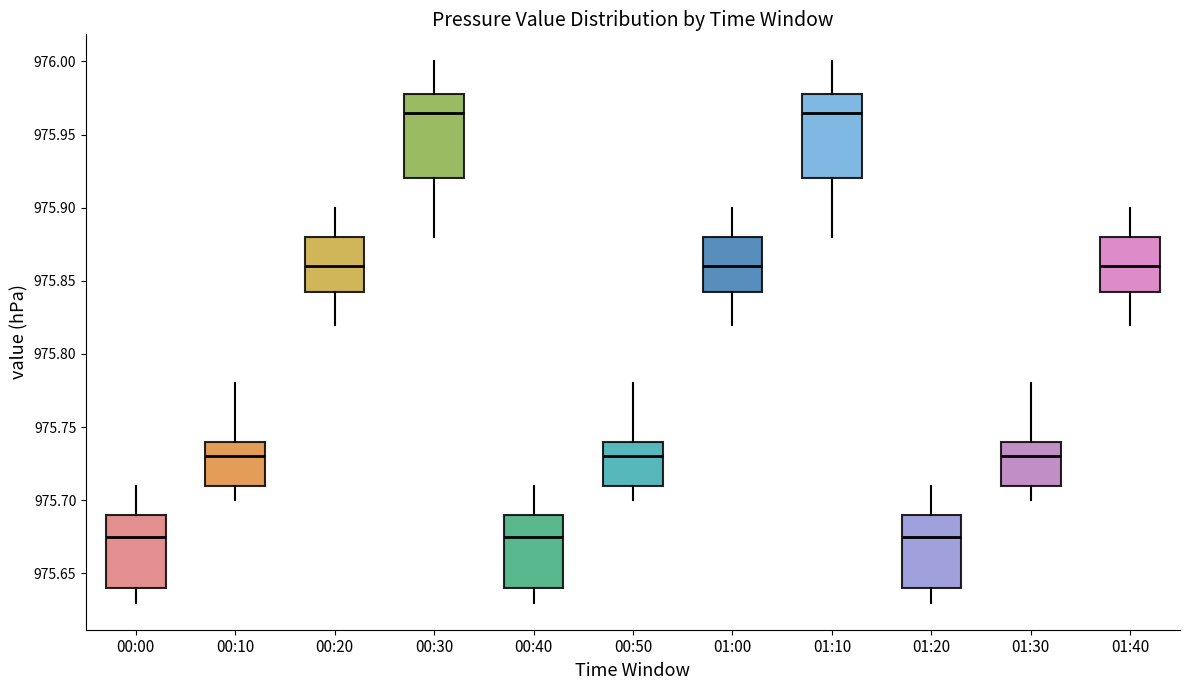

Where is the lower edge of the box for 00:10 on the y-axis? The values are not printed on the chart, so give them approximately, as read against the axis.

975.710